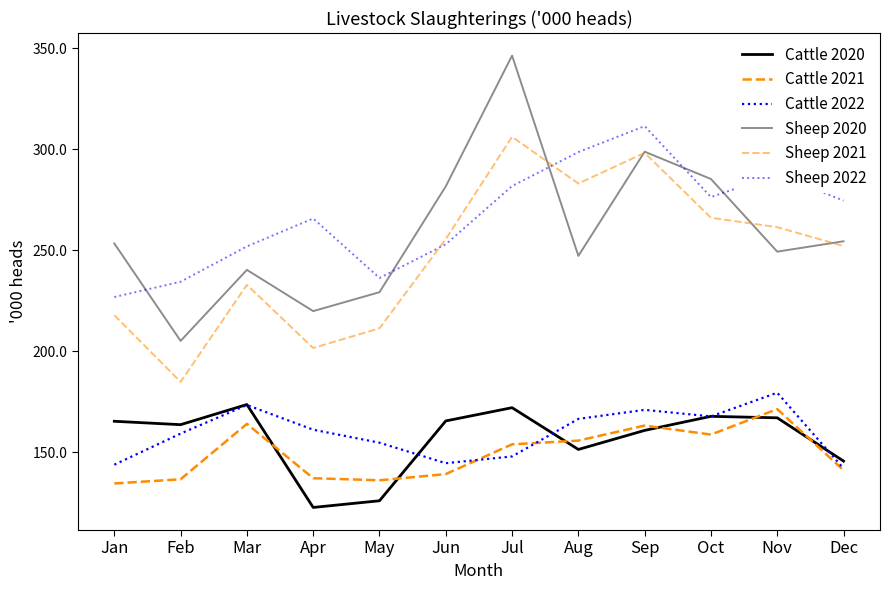

What is the sum of the Cattle 2020 values at Aug and Jul?

323.5